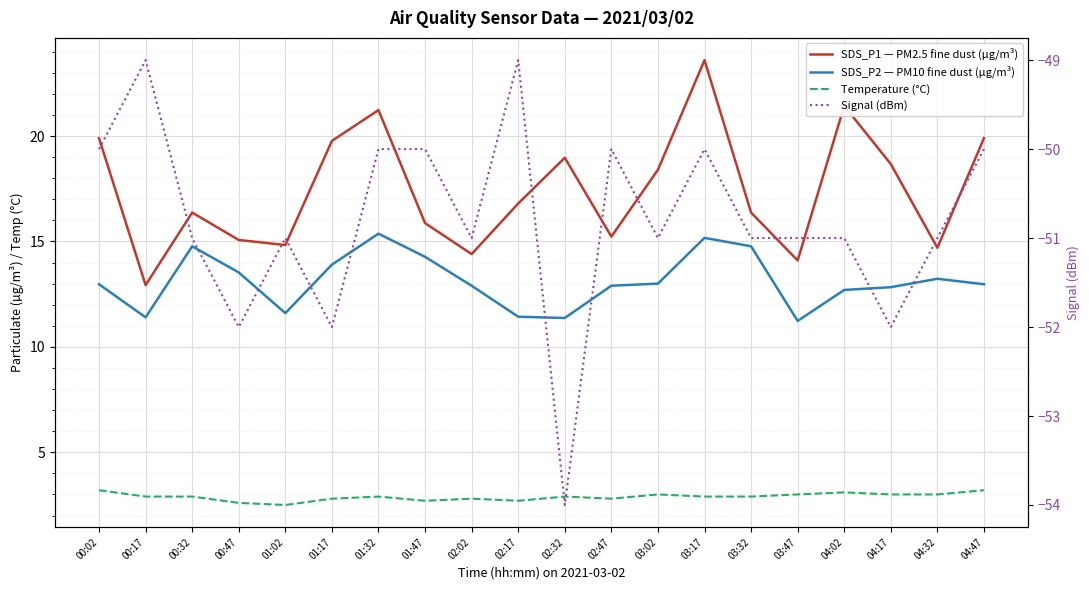

Reading right to left, what are all the values shown in this chart?

SDS_P1 — PM2.5 fine dust (µg/m³): 04:47=19.9	04:32=14.7	04:17=18.7	04:02=21.4	03:47=14.1	03:32=16.4	03:17=23.6	03:02=18.4	02:47=15.2	02:32=19.0	02:17=16.8	02:02=14.4	01:47=15.9	01:32=21.2	01:17=19.8	01:02=14.8	00:47=15.1	00:32=16.4	00:17=12.9	00:02=19.9
SDS_P2 — PM10 fine dust (µg/m³): 04:47=13.0	04:32=13.2	04:17=12.8	04:02=12.7	03:47=11.2	03:32=14.8	03:17=15.2	03:02=13.0	02:47=12.9	02:32=11.4	02:17=11.4	02:02=12.9	01:47=14.3	01:32=15.4	01:17=13.9	01:02=11.6	00:47=13.5	00:32=14.8	00:17=11.4	00:02=13.0
Temperature (°C): 04:47=3.2	04:32=3.0	04:17=3.0	04:02=3.1	03:47=3.0	03:32=2.9	03:17=2.9	03:02=3.0	02:47=2.8	02:32=2.9	02:17=2.7	02:02=2.8	01:47=2.7	01:32=2.9	01:17=2.8	01:02=2.5	00:47=2.6	00:32=2.9	00:17=2.9	00:02=3.2
Signal (dBm): 04:47=-50.0	04:32=-51.0	04:17=-52.0	04:02=-51.0	03:47=-51.0	03:32=-51.0	03:17=-50.0	03:02=-51.0	02:47=-50.0	02:32=-54.0	02:17=-49.0	02:02=-51.0	01:47=-50.0	01:32=-50.0	01:17=-52.0	01:02=-51.0	00:47=-52.0	00:32=-51.0	00:17=-49.0	00:02=-50.0